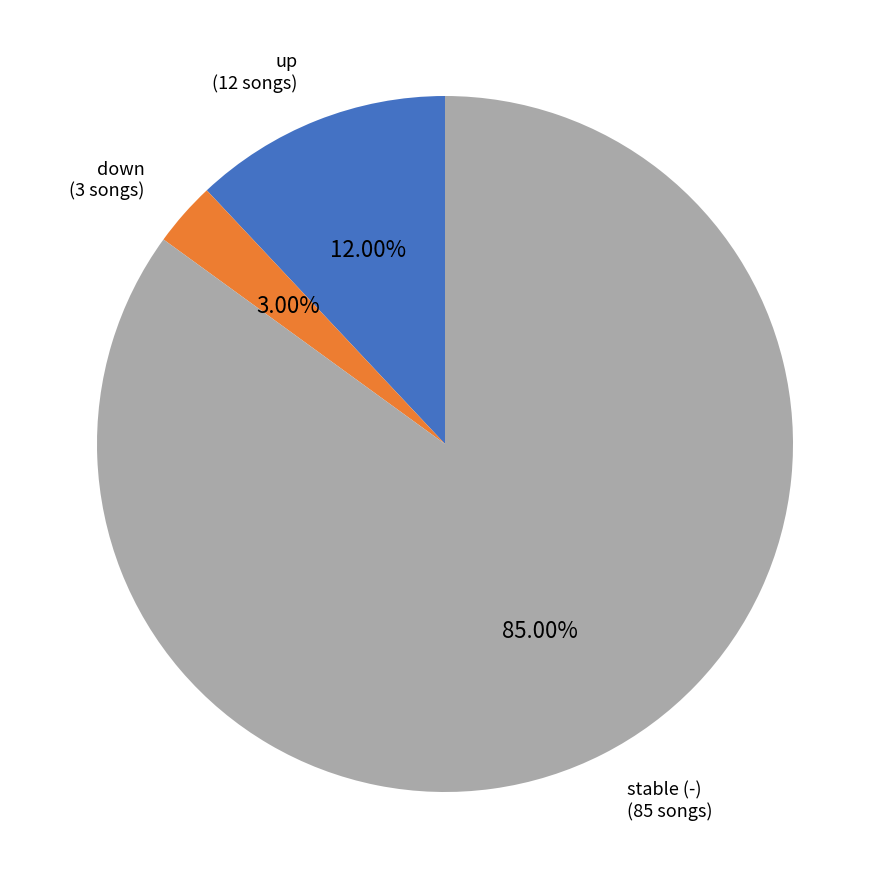

Is there any slice that represents more than half of the pie?

Yes